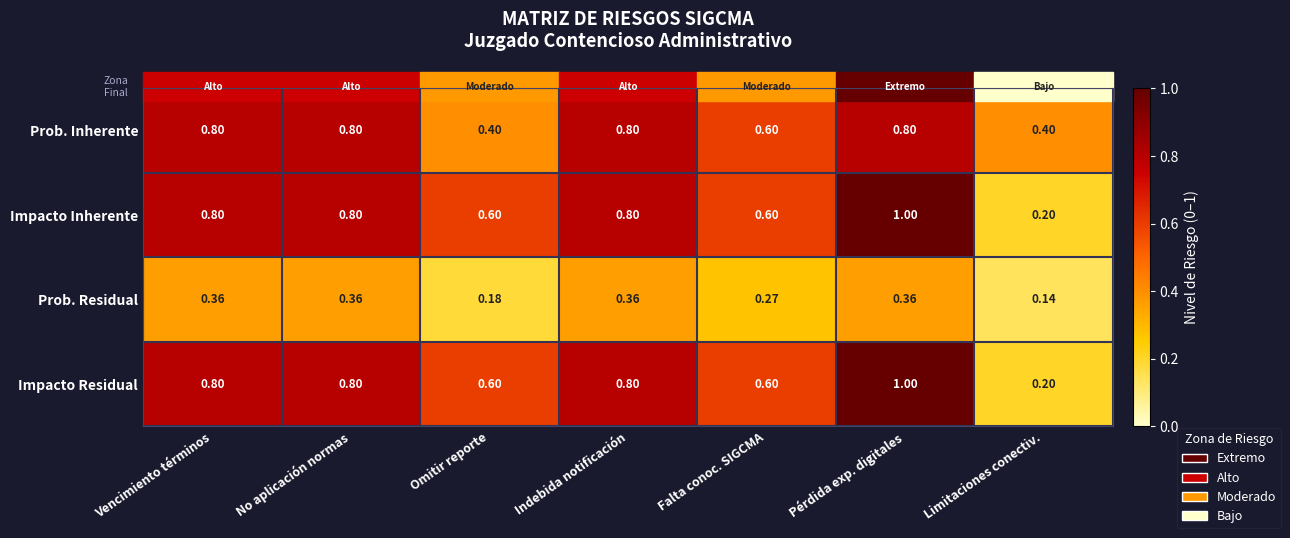

Is the value of Impacto Residual at Indebida notificación greater than the value of Prob. Residual at Falta conoc. SIGCMA?

Yes